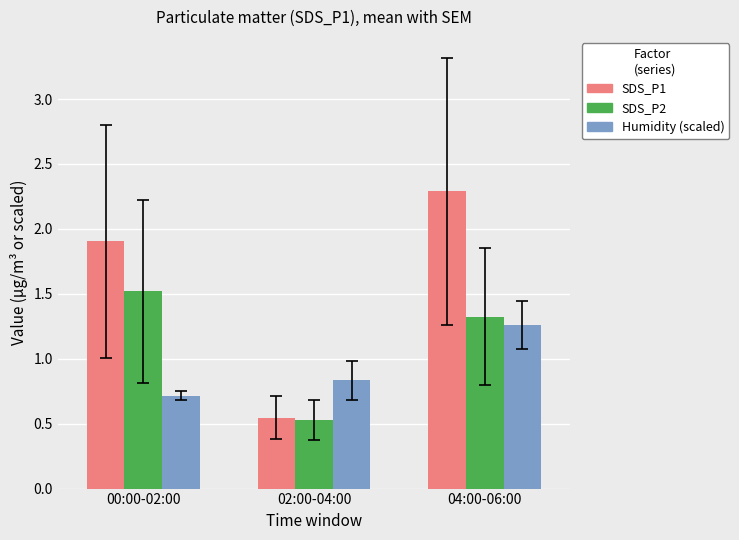

The Humidity (scaled) series shows 1.3 at 04:00-06:00. True or false?

True